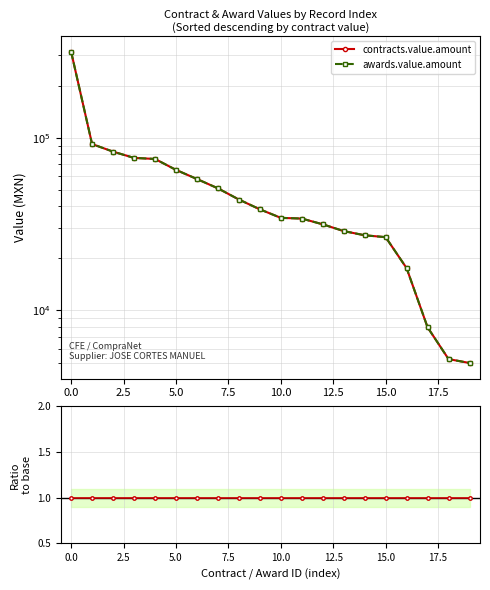

True or false: awards.value.amount has more than 1 points higher than both neighbors.

False